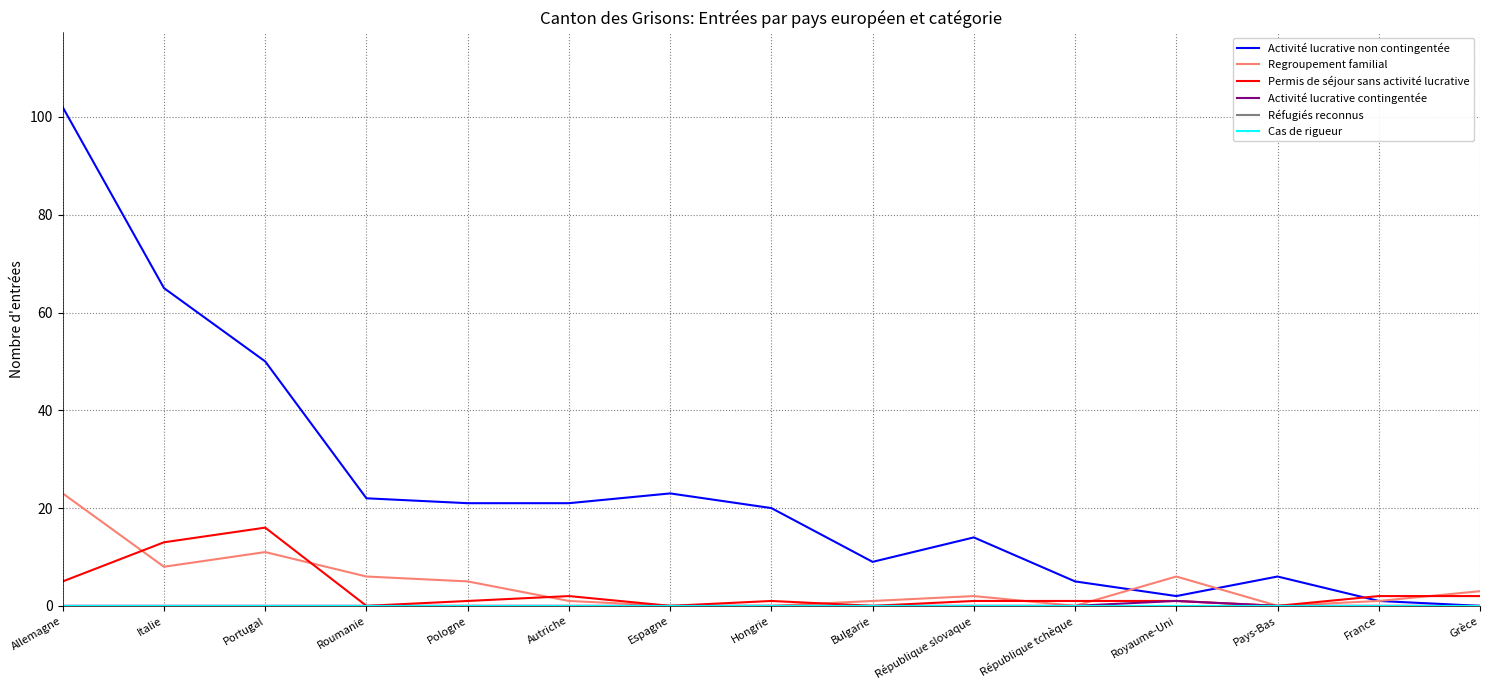

Does the chart have visible grid lines?

Yes